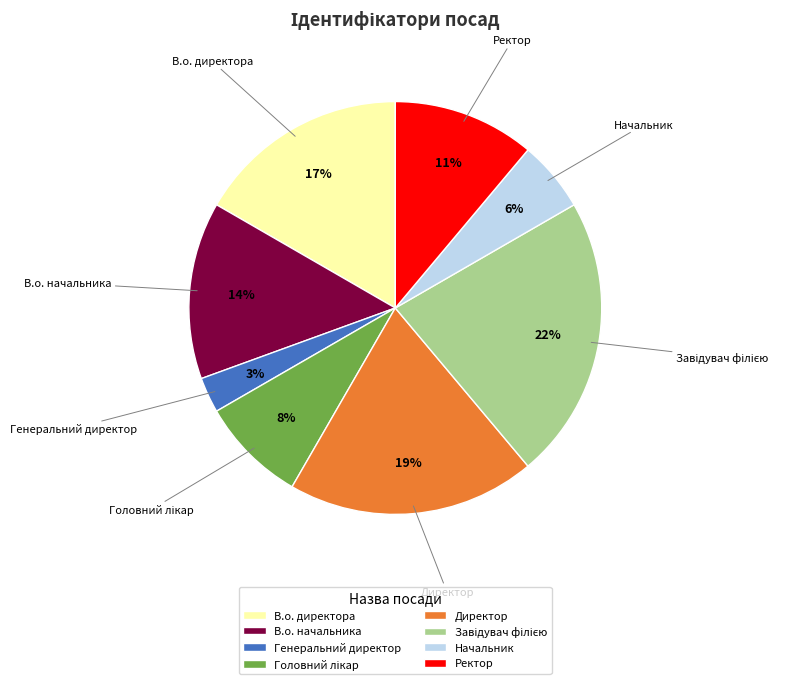

Which category has the smallest portion of the pie?

Генеральний директор